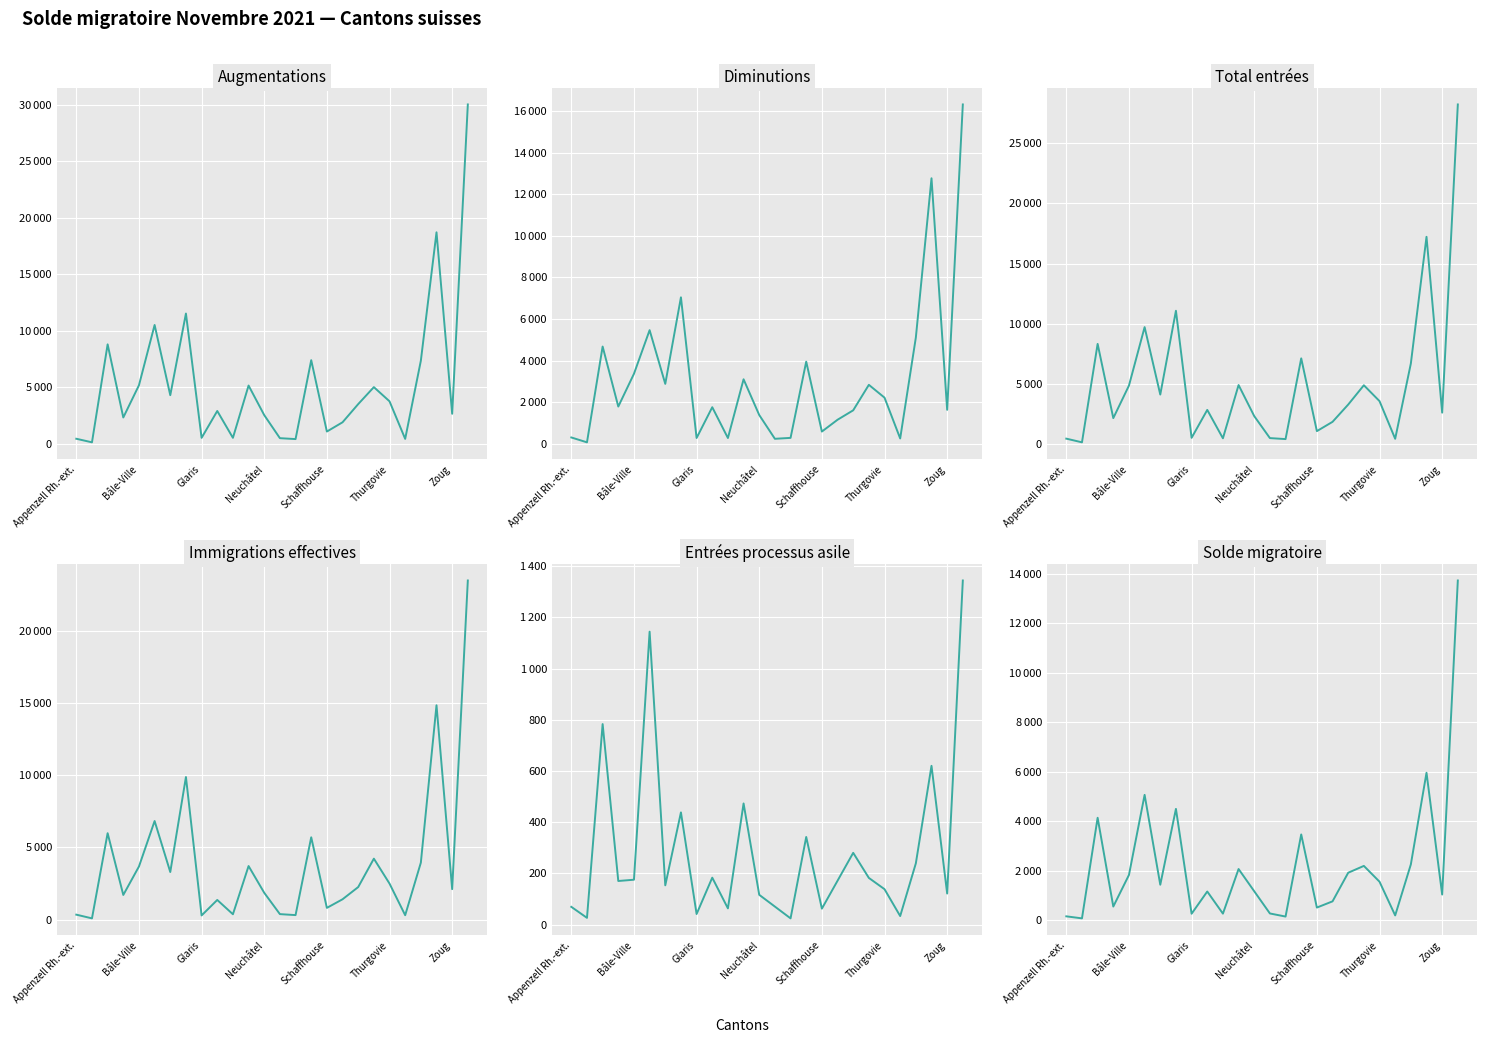

Is the value of Augmentations at Schaffhouse greater than the value of Total entrées at Zoug?

No